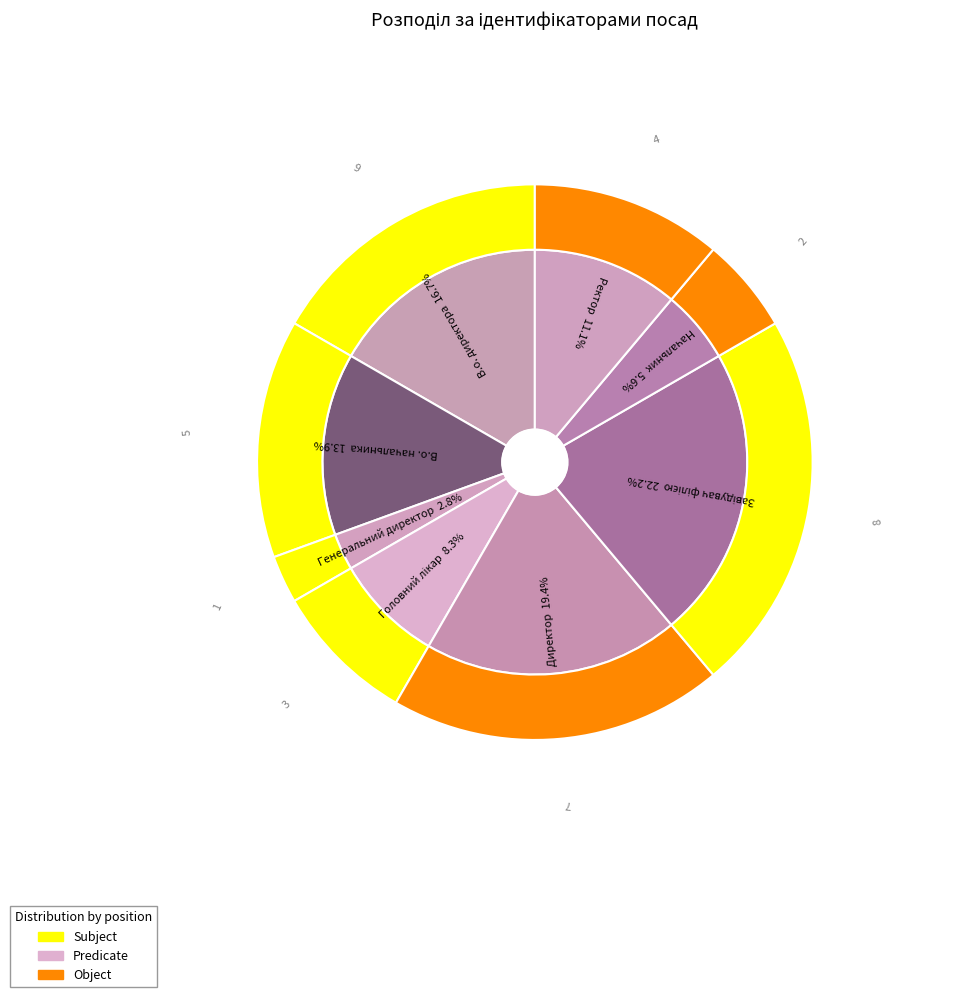

What is the change in value from В.о. начальника to Генеральний директор?

-4